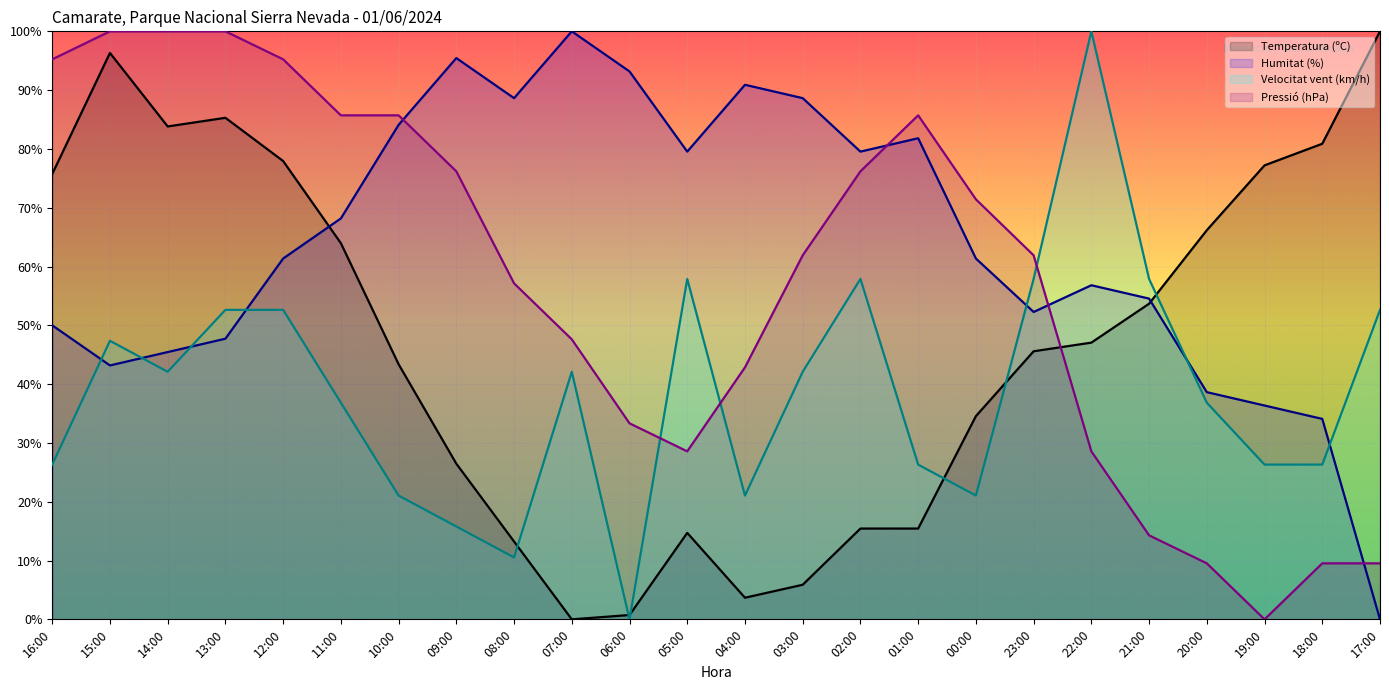

Reading right to left, extract all data points from this chart.

Temperatura (ºC): 17:00=100.0	18:00=80.9	19:00=77.2	20:00=66.2	21:00=53.7	22:00=47.1	23:00=45.6	00:00=34.6	01:00=15.4	02:00=15.4	03:00=5.9	04:00=3.7	05:00=14.7	06:00=0.7	07:00=0.0	08:00=13.2	09:00=26.5	10:00=43.4	11:00=64.0	12:00=77.9	13:00=85.3	14:00=83.8	15:00=96.3	16:00=75.7
Humitat (%): 17:00=0.0	18:00=34.1	19:00=36.4	20:00=38.6	21:00=54.5	22:00=56.8	23:00=52.3	00:00=61.4	01:00=81.8	02:00=79.5	03:00=88.6	04:00=90.9	05:00=79.5	06:00=93.2	07:00=100.0	08:00=88.6	09:00=95.5	10:00=84.1	11:00=68.2	12:00=61.4	13:00=47.7	14:00=45.5	15:00=43.2	16:00=50.0
Velocitat del vent (km/h): 17:00=52.6	18:00=26.3	19:00=26.3	20:00=36.8	21:00=57.9	22:00=100.0	23:00=57.9	00:00=21.1	01:00=26.3	02:00=57.9	03:00=42.1	04:00=21.1	05:00=57.9	06:00=0.0	07:00=42.1	08:00=10.5	09:00=15.8	10:00=21.1	11:00=36.8	12:00=52.6	13:00=52.6	14:00=42.1	15:00=47.4	16:00=26.3
Pressió (hPa): 17:00=9.5	18:00=9.5	19:00=0.0	20:00=9.5	21:00=14.3	22:00=28.6	23:00=61.9	00:00=71.4	01:00=85.7	02:00=76.2	03:00=61.9	04:00=42.9	05:00=28.6	06:00=33.3	07:00=47.6	08:00=57.1	09:00=76.2	10:00=85.7	11:00=85.7	12:00=95.2	13:00=100.0	14:00=100.0	15:00=100.0	16:00=95.2